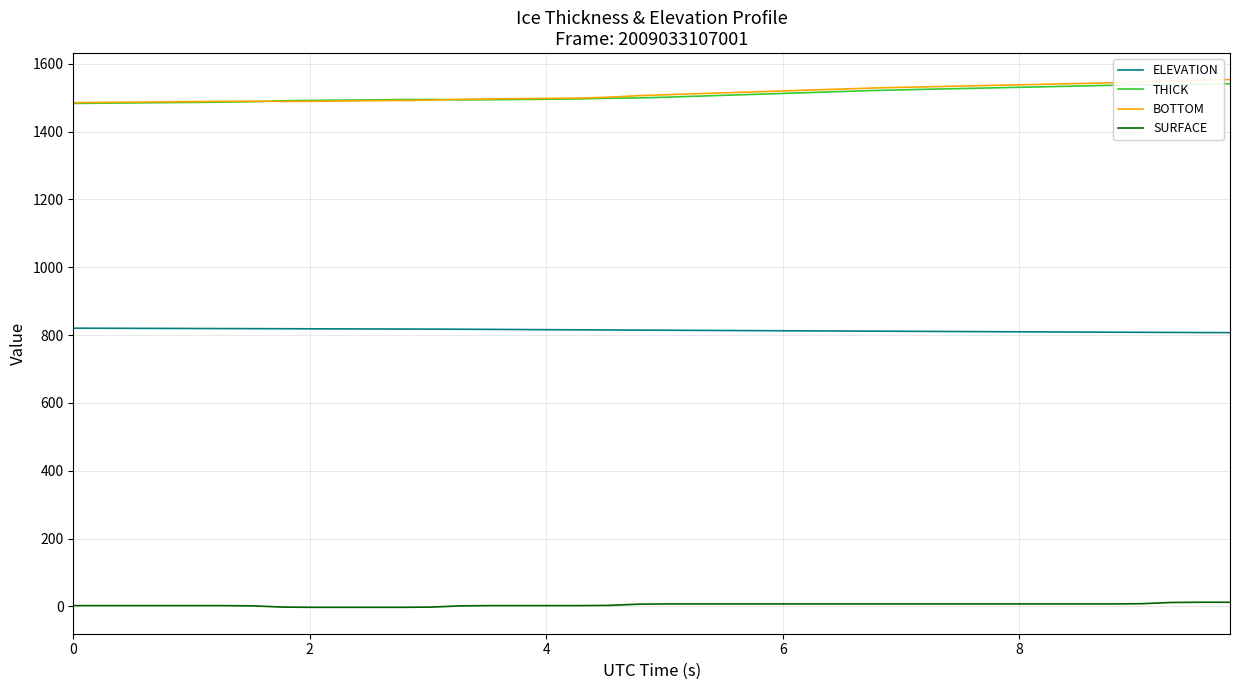

True or false: THICK and ELEVATION intersect in this chart.

False